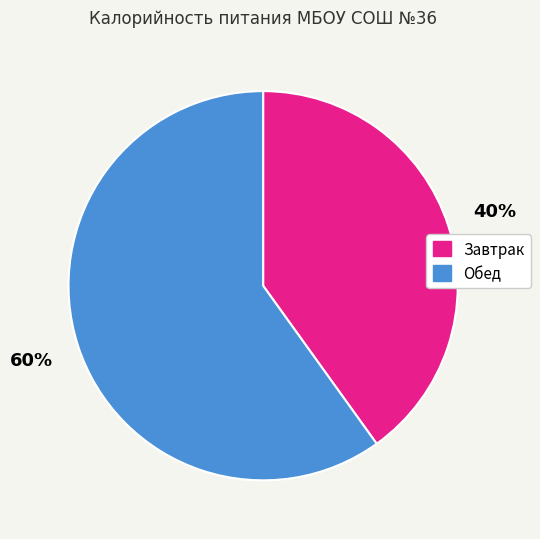

How many segments does this pie chart have?

2